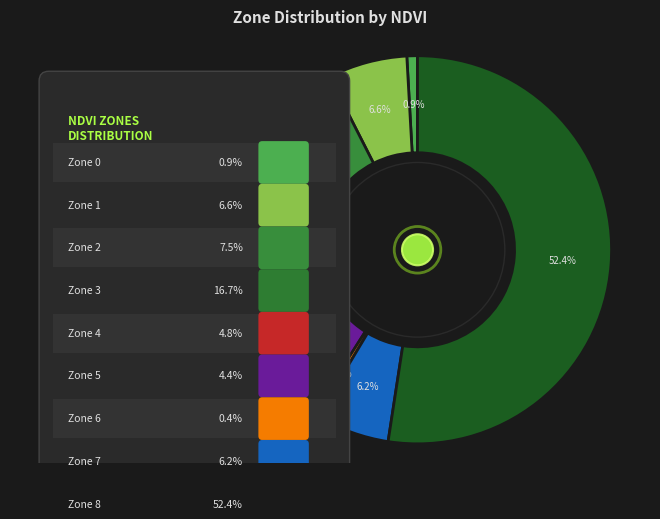

Count the number of slices in the pie.

9